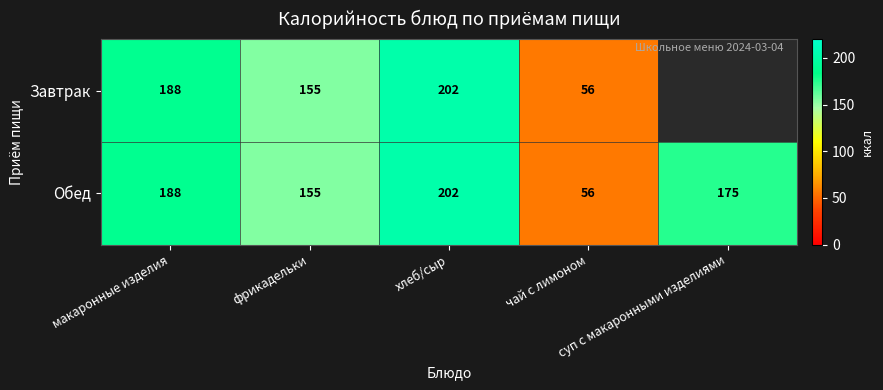

What is the difference between the second highest and minimum values in the Обед series?

132